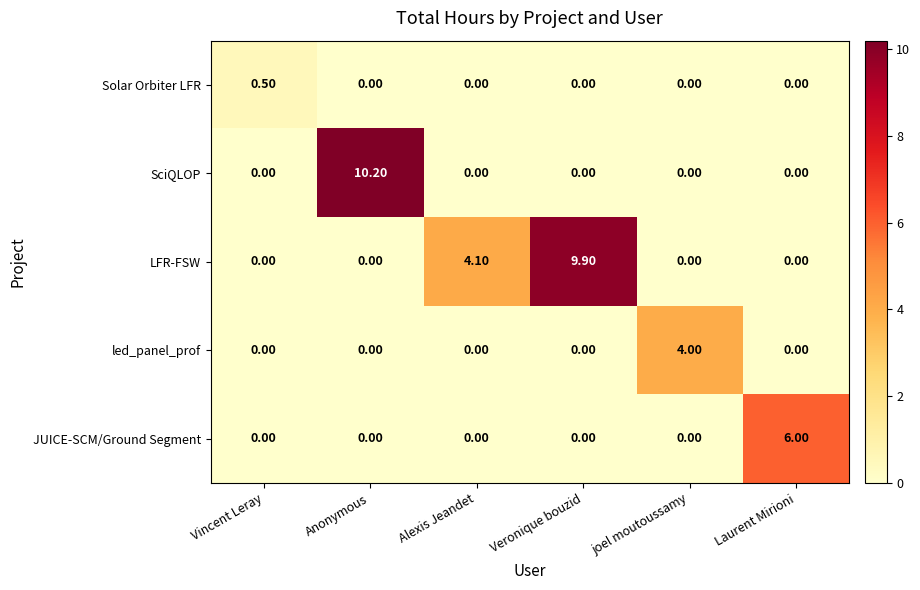

Which category has the highest value across all series?

Anonymous